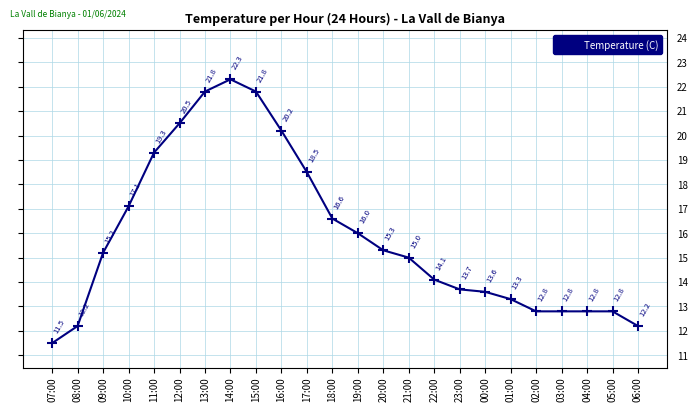

How many distinct data groups are displayed?

1